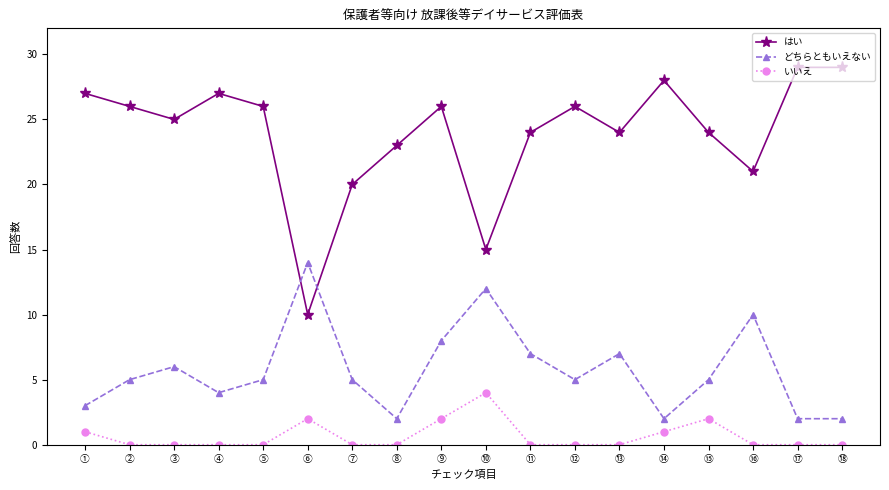

How many distinct data groups are displayed?

3